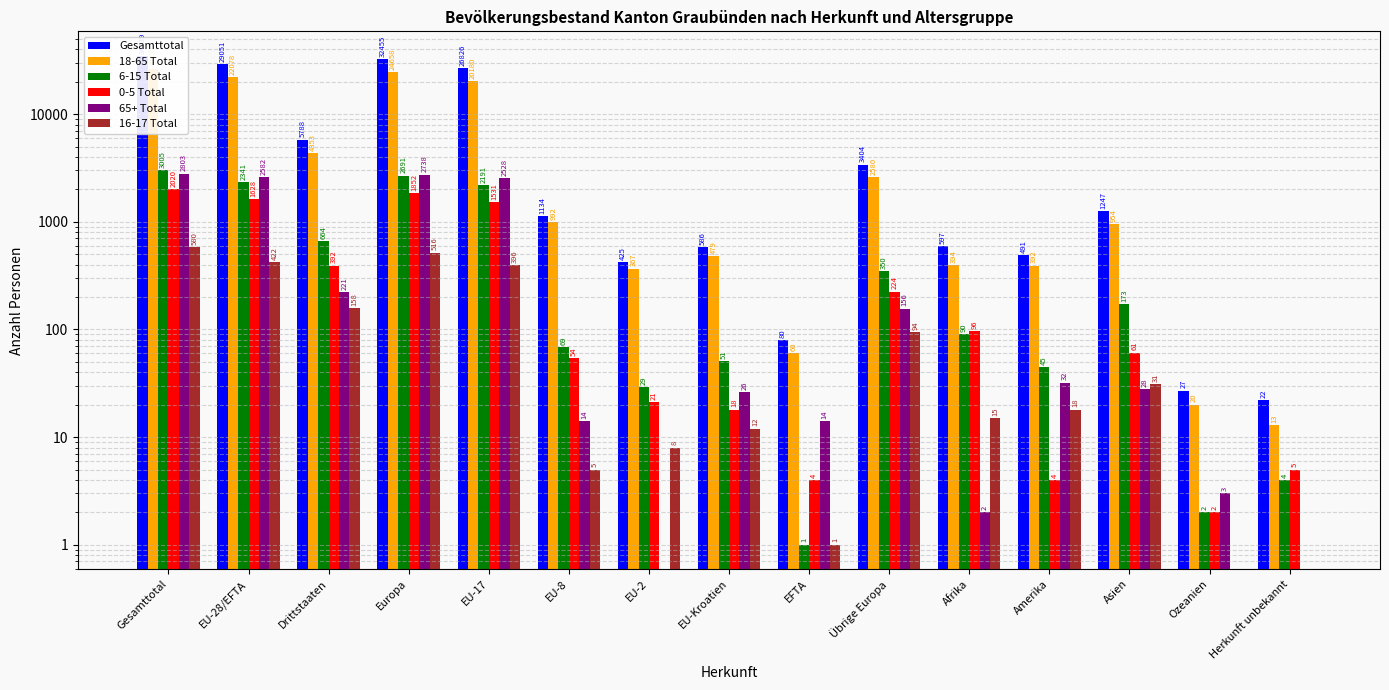

How many values in the 6-15 Total series exceed 90?

7